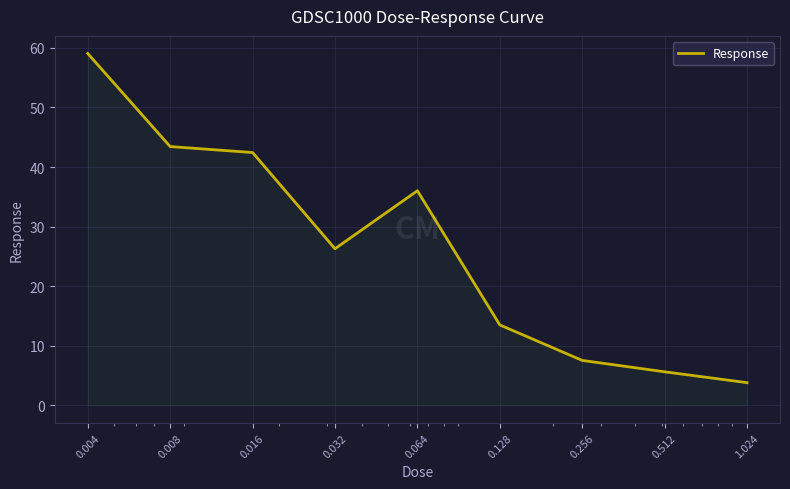

What is the maximum value shown in the chart?

59.1